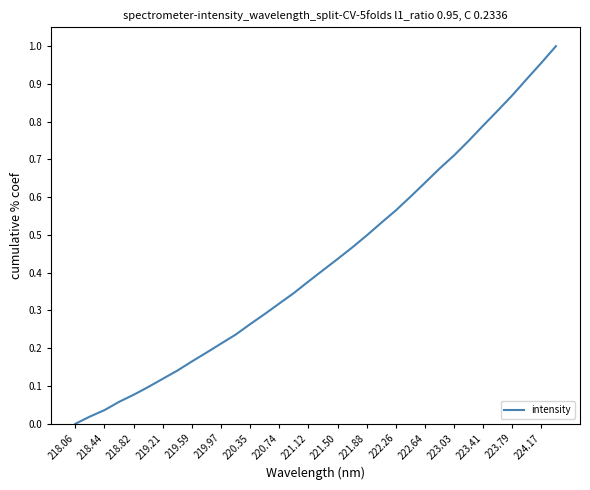

How many lines are shown in the chart?

1